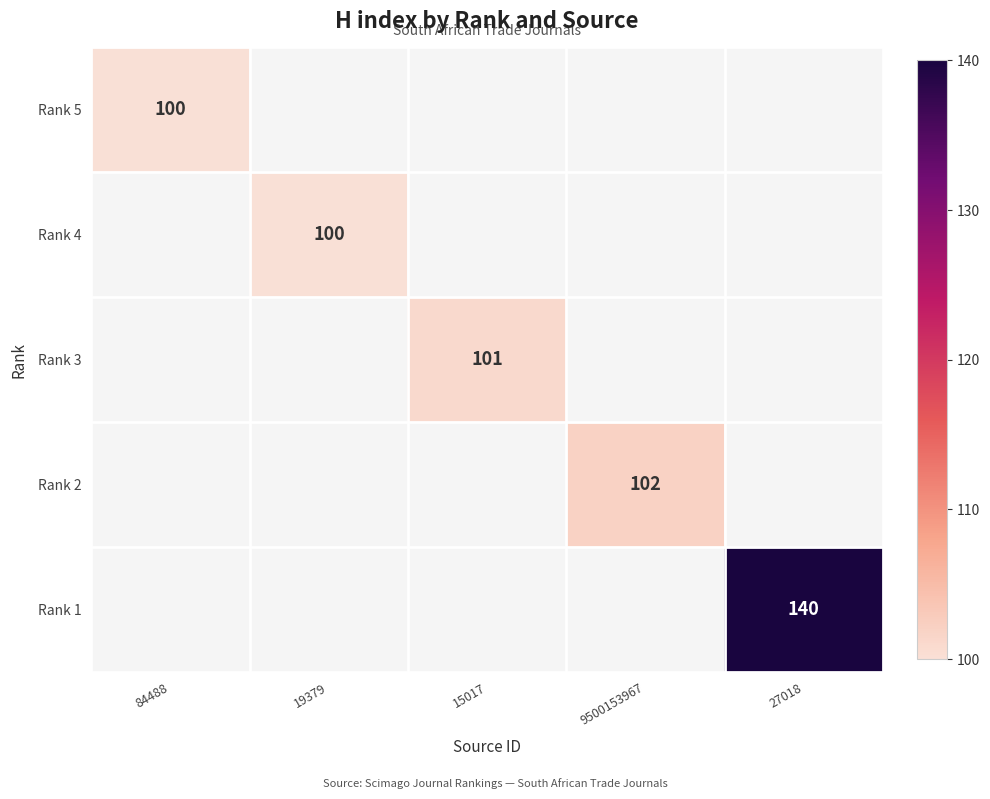

The Rank 2 series shows 177 at 9500153967. True or false?

False